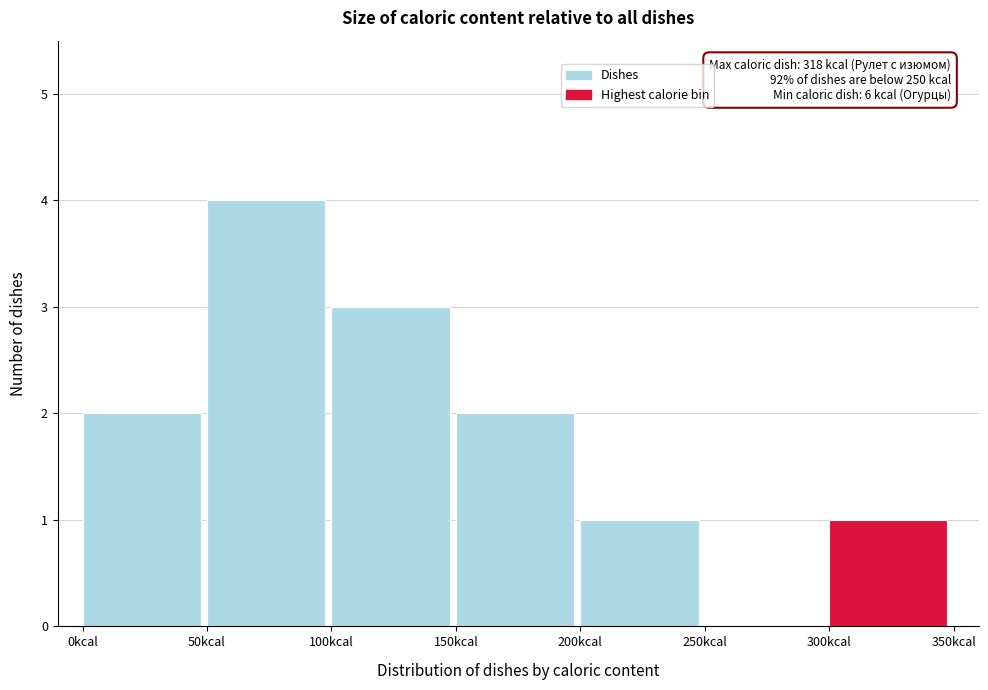

Which range on the x-axis has the tallest bar?

50 to 100